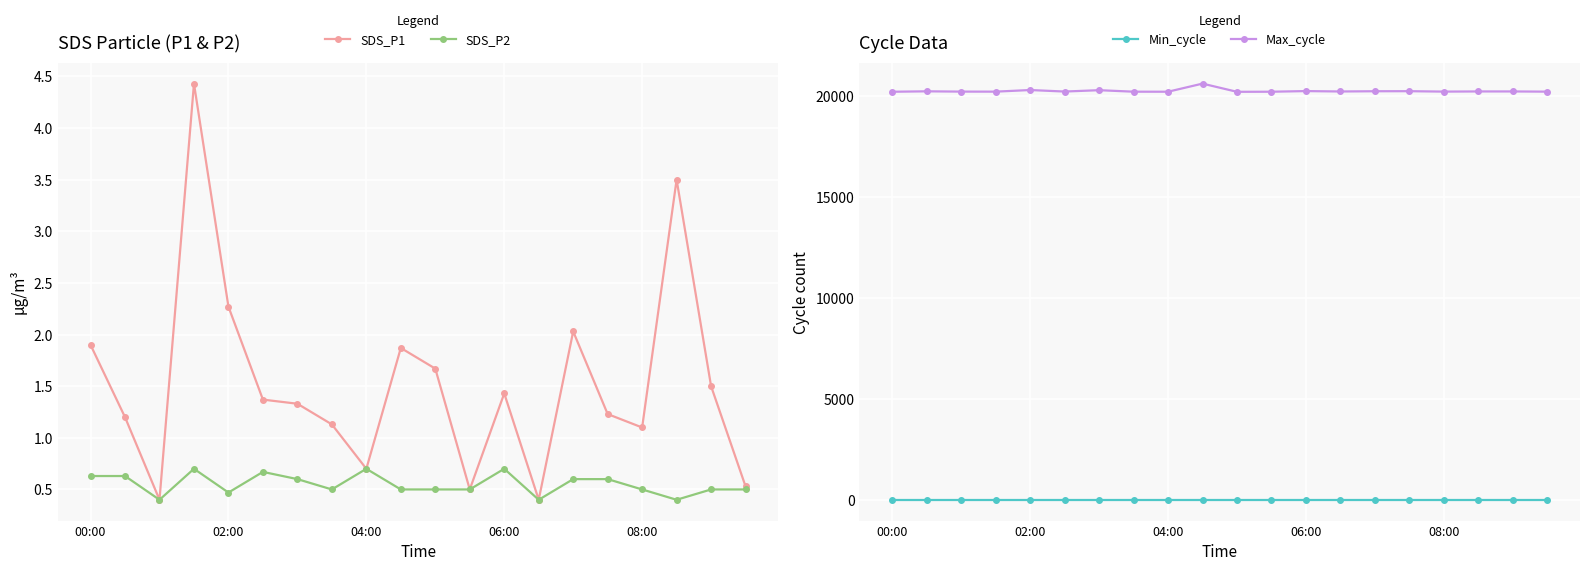

Is it true that SDS_P2 equals 0.5 at 08:00?

True